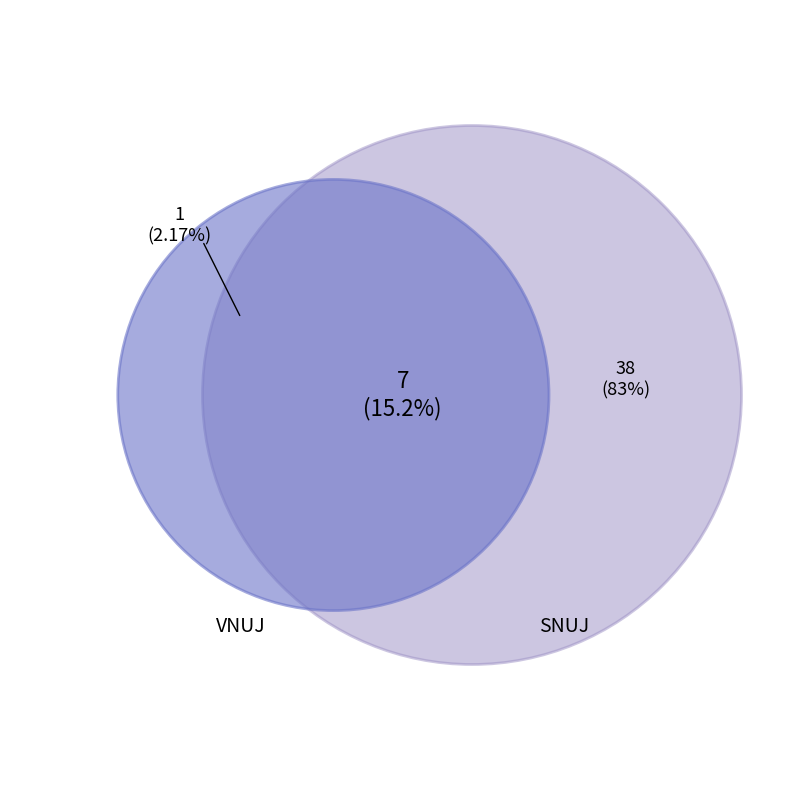

Which slice is the smallest?

VNUJ